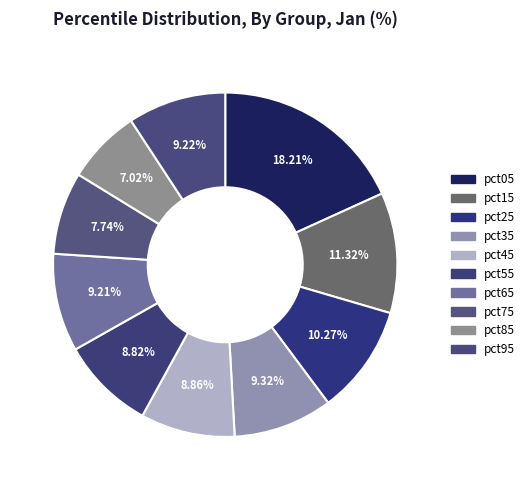

Count the number of slices in the pie.

10